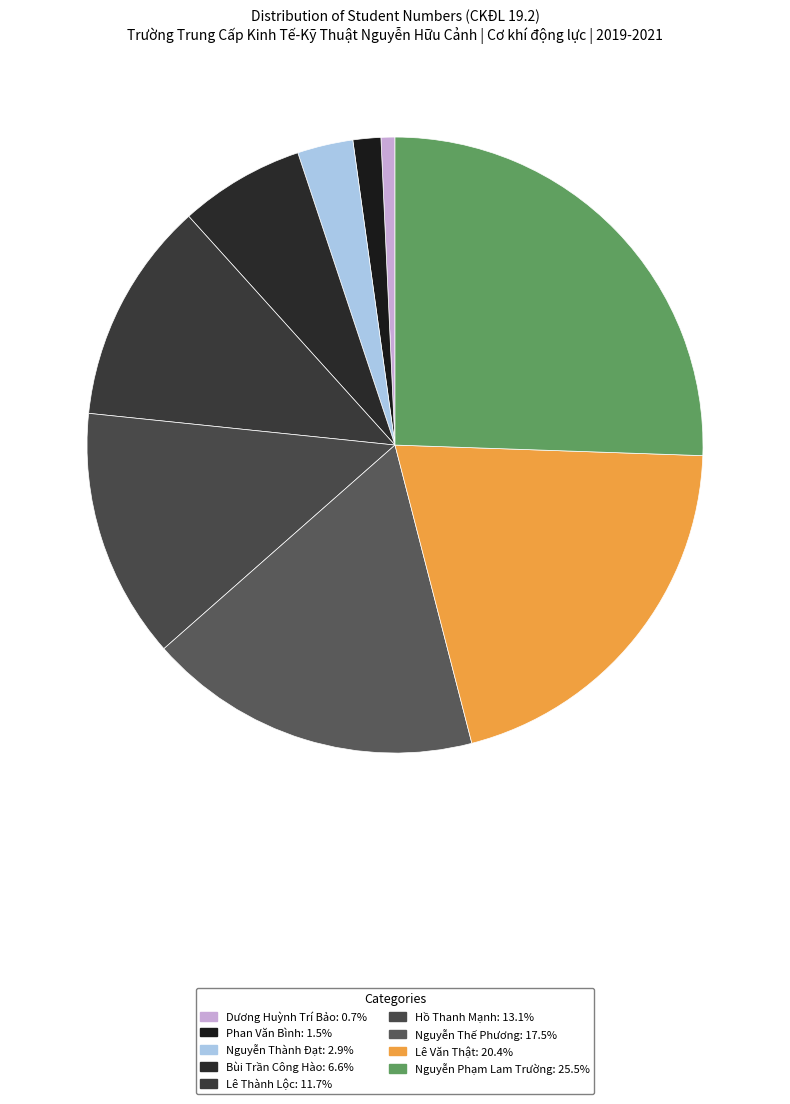

Is it true that Bùi Trần Công Hào is 7% of the pie?

True